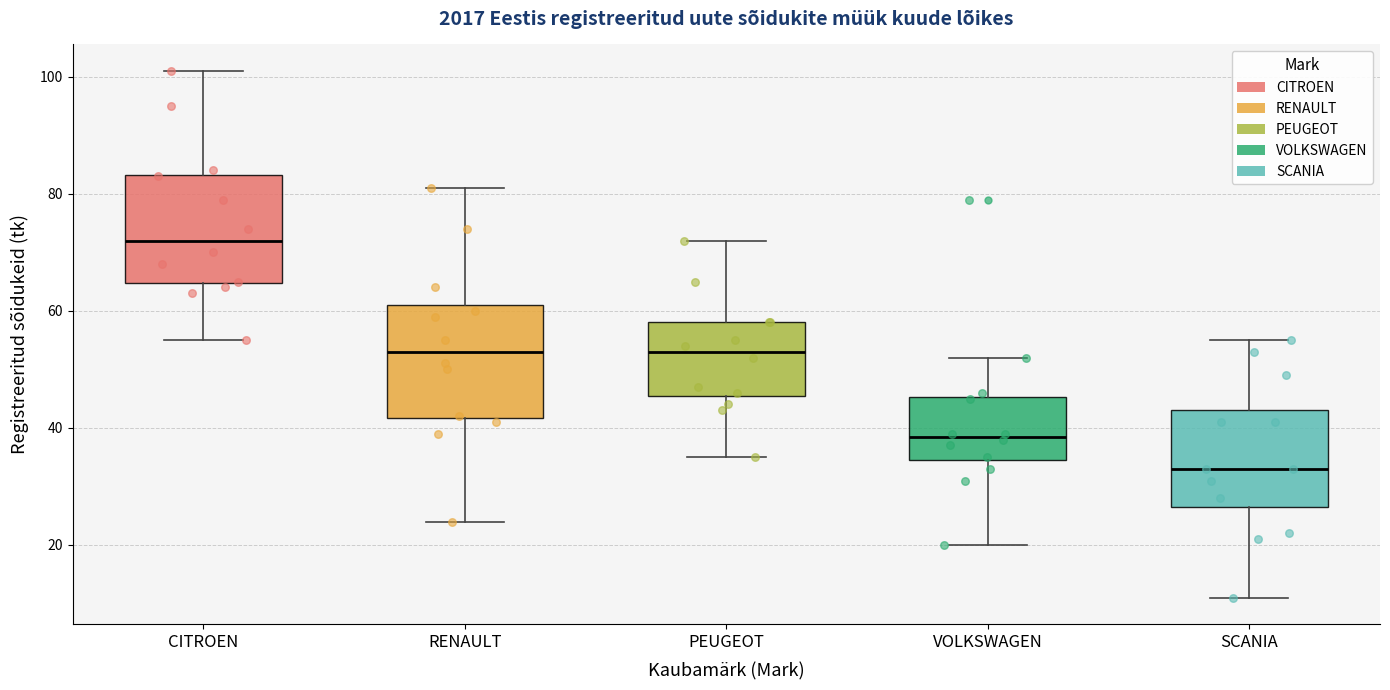

Where is the upper edge of the box for RENAULT on the y-axis? The values are not printed on the chart, so give them approximately, as read against the axis.

62